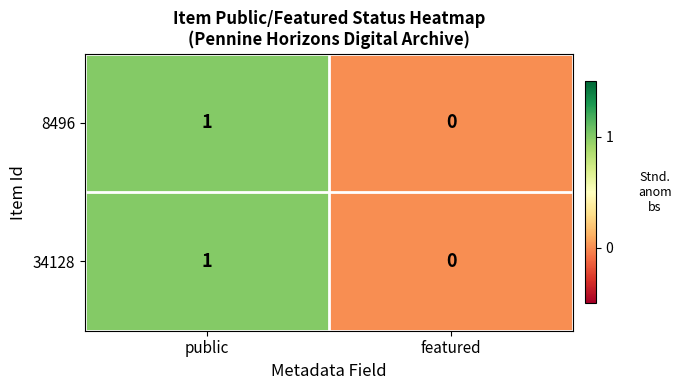

List the labels in order of 34128 value, largest first.

public, featured